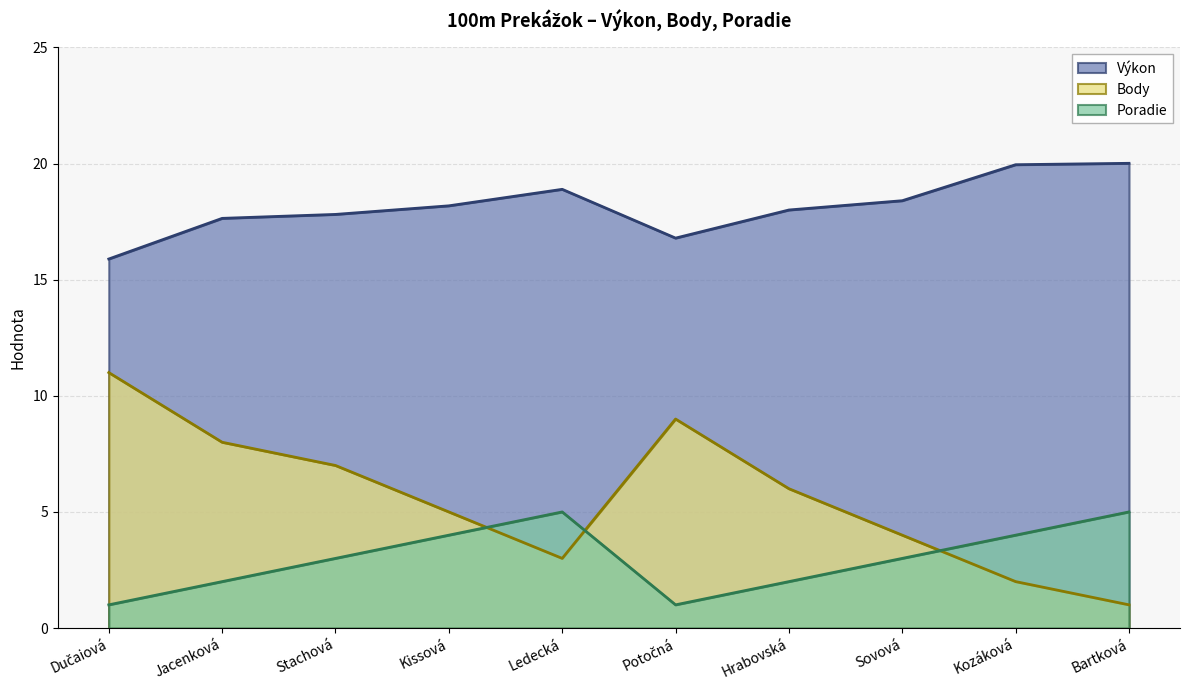

Does the chart have visible grid lines?

Yes